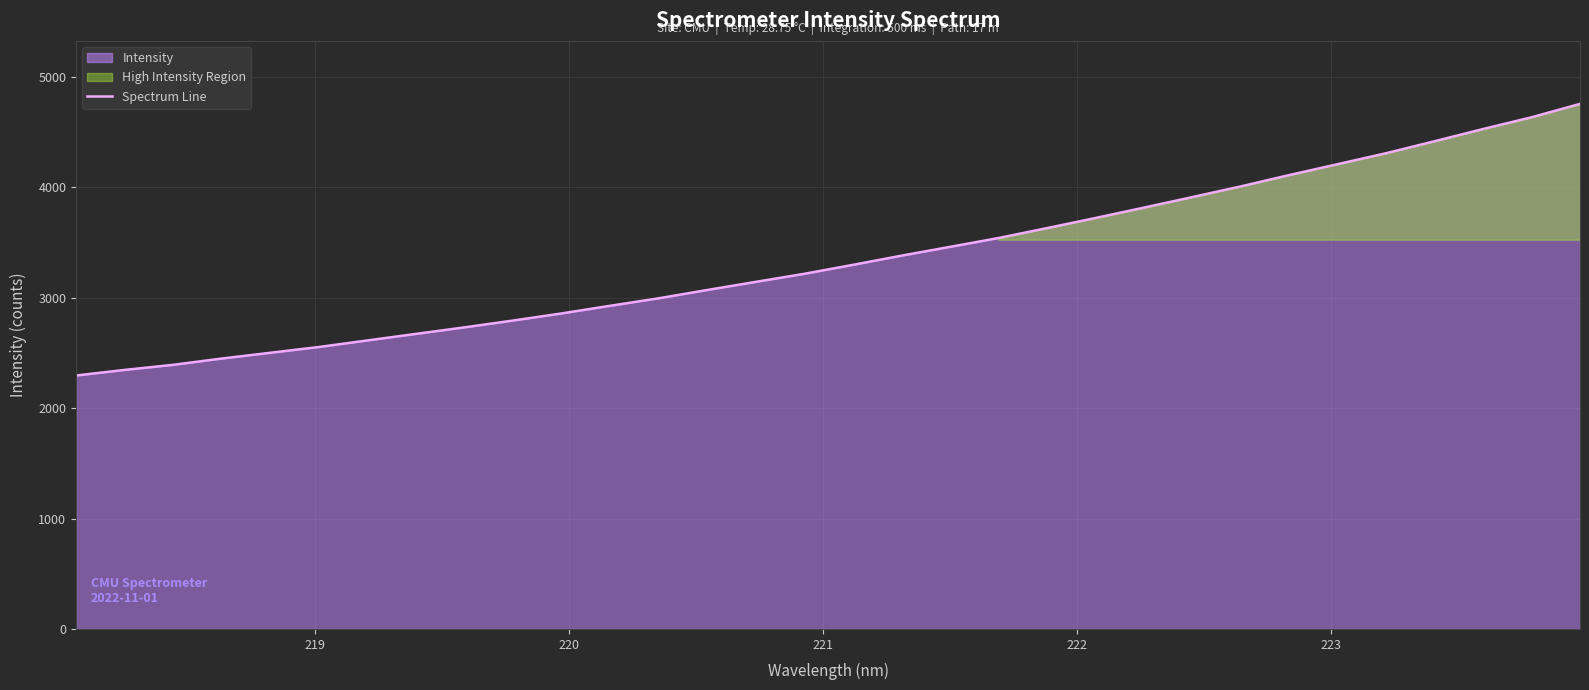

What is the maximum value for Spectrum Line?

4755.2